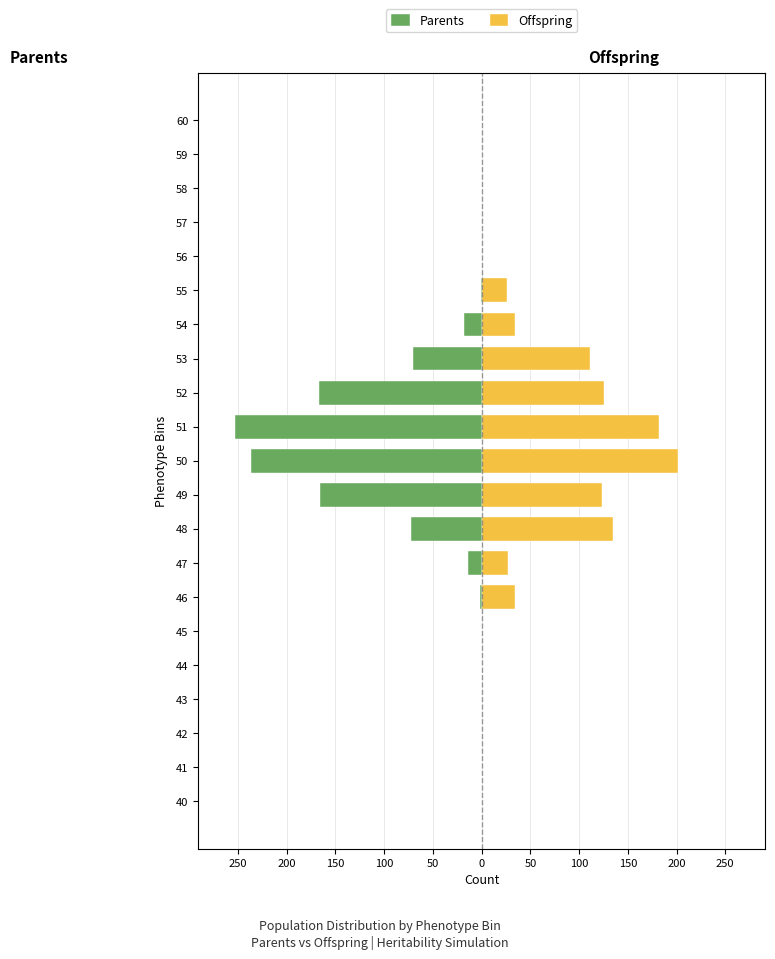

What is the label of the 20th bar from the right?

200